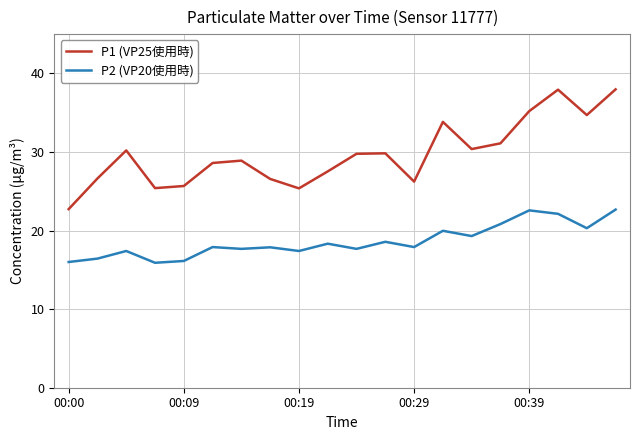

What is the minimum value for P2 (VP20使用時)?

15.9